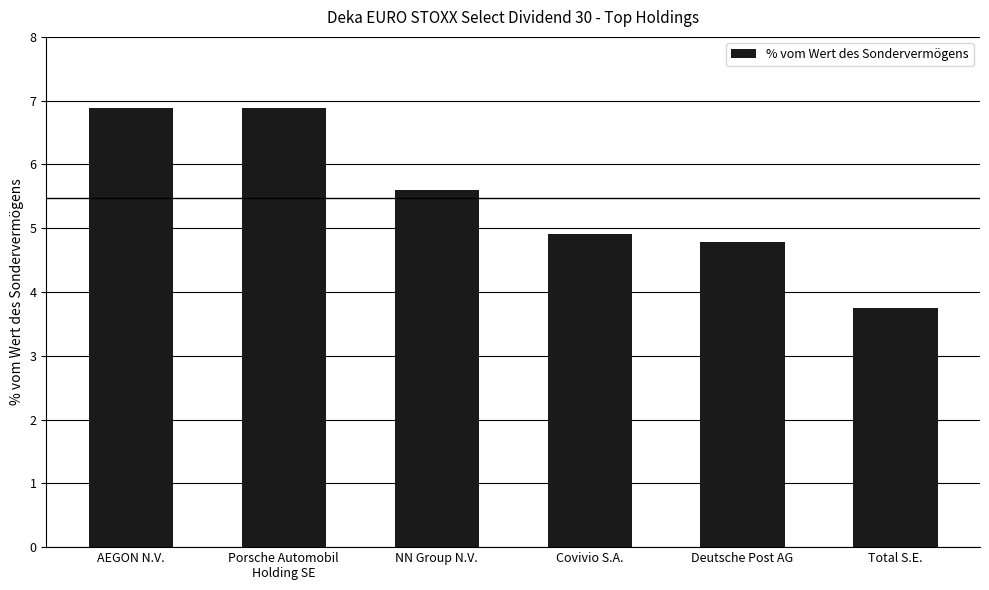

True or false: the data shows 3.7 at Total S.E..

True